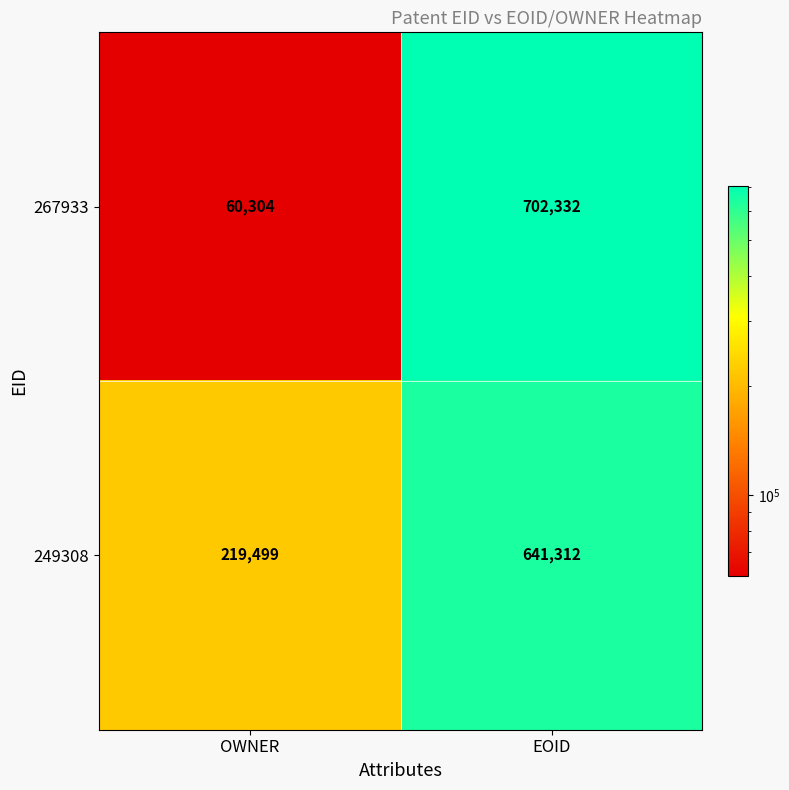

At which category does the chart reach its peak across all series?

EOID